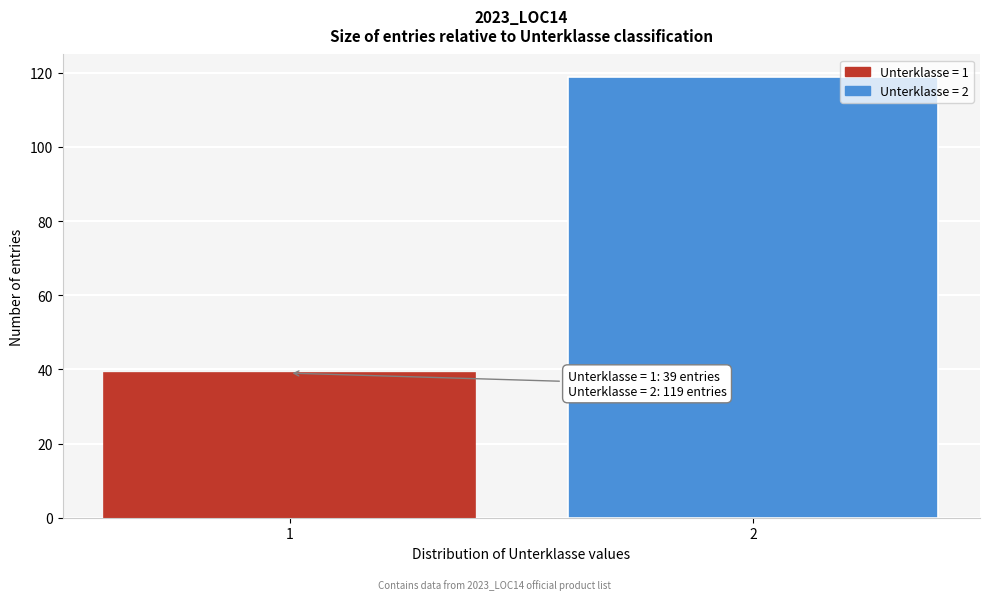

Reading left to right, list all the values displayed in this chart.

1=39	2=119